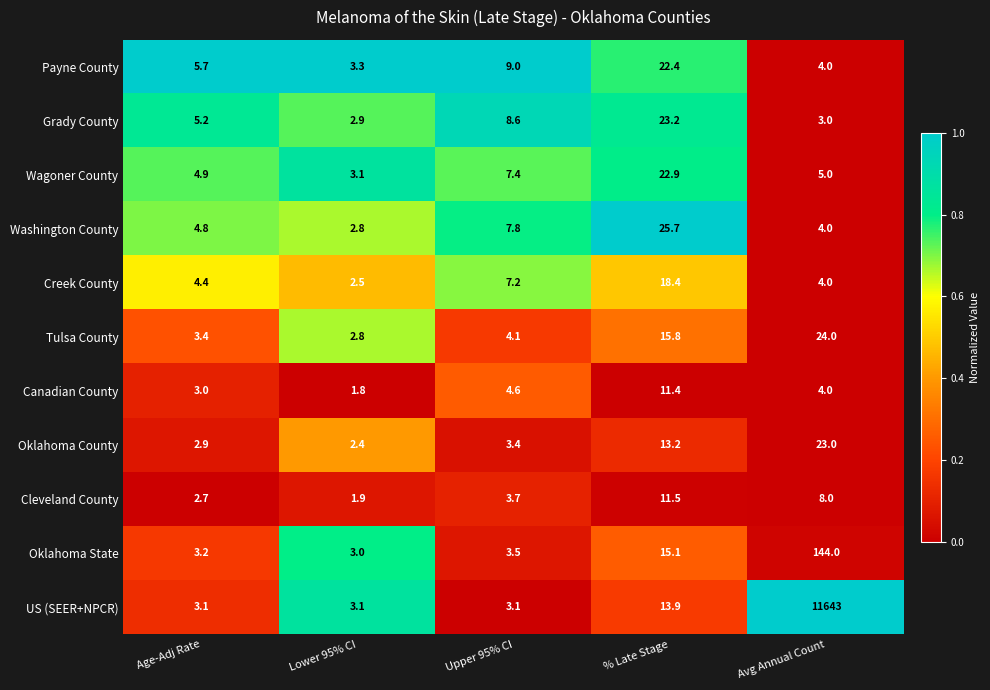

The value of US (SEER+NPCR) at Upper 95% CI is 3.1. True or false?

True